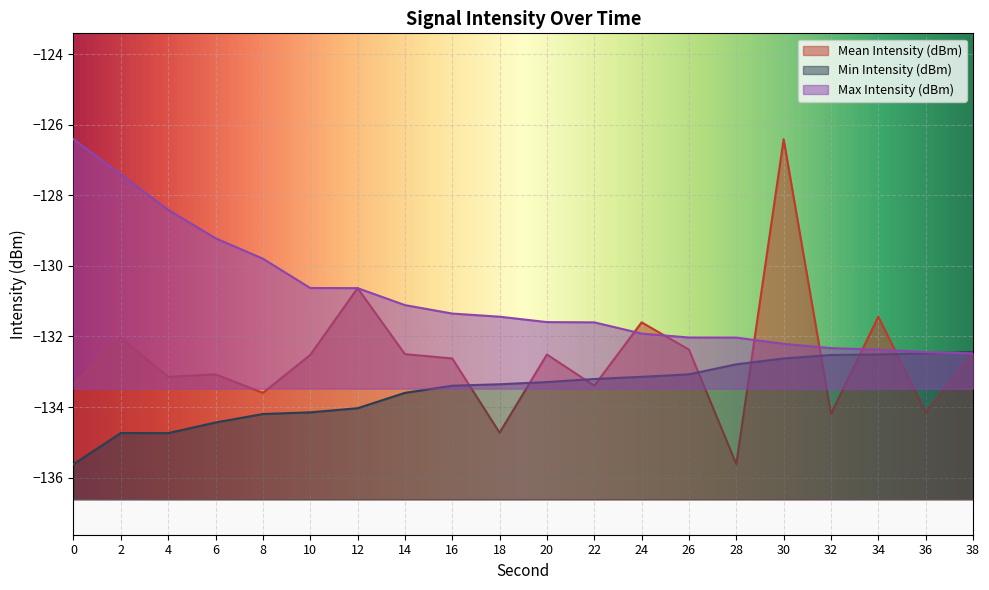

Which series has the largest total across all categories?

Max Intensity (dBm)